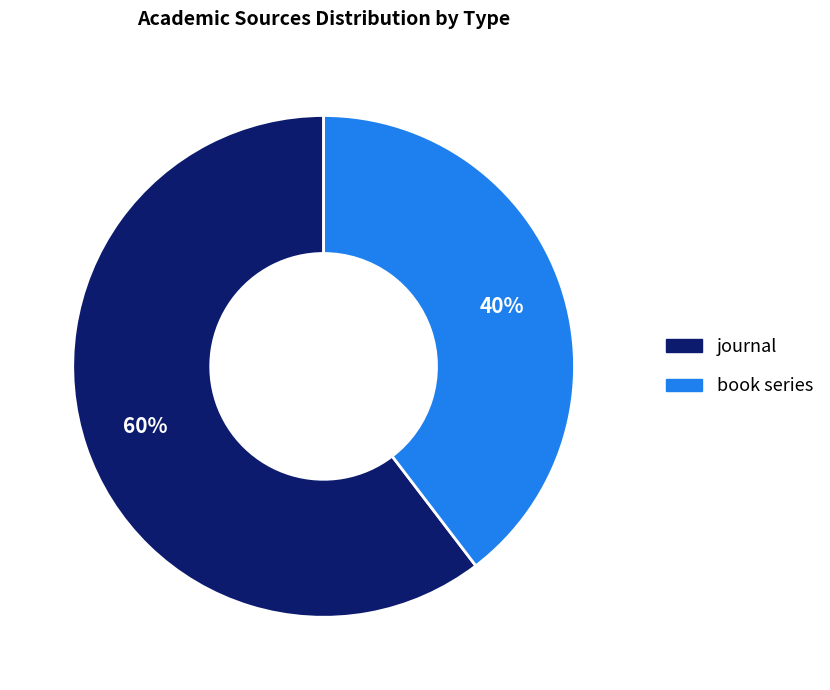

To the nearest percent, what percentage of the pie is book series?

40%